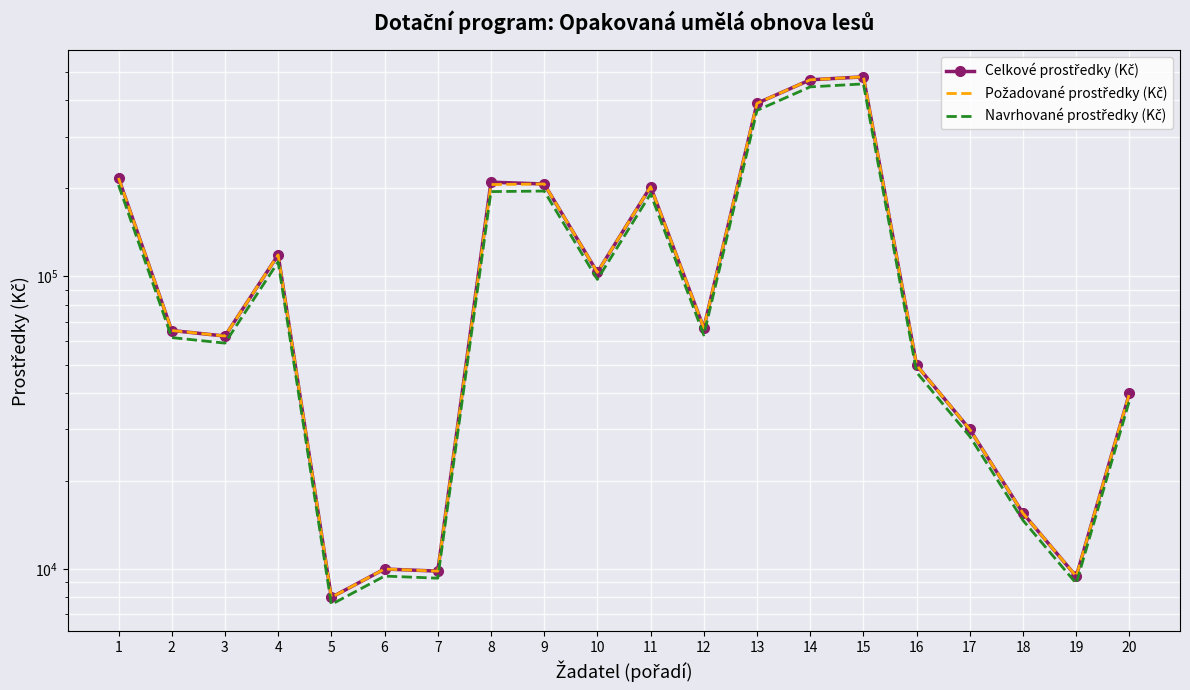

What is the sum of the Požadované prostředky (Kč) values at 10 and 15?

584424.0